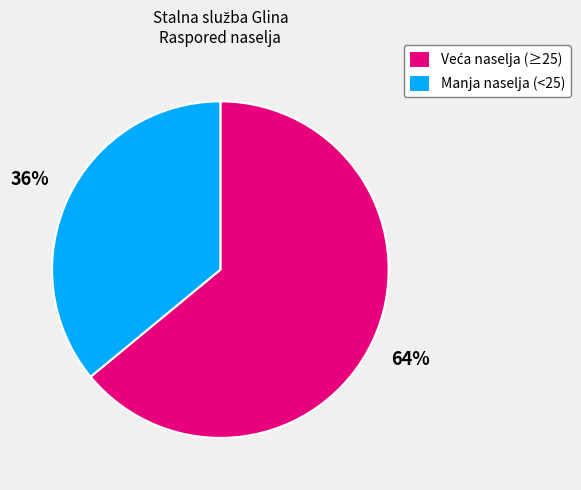

To the nearest percent, what is the difference between the largest and smallest slice percentages?

28%